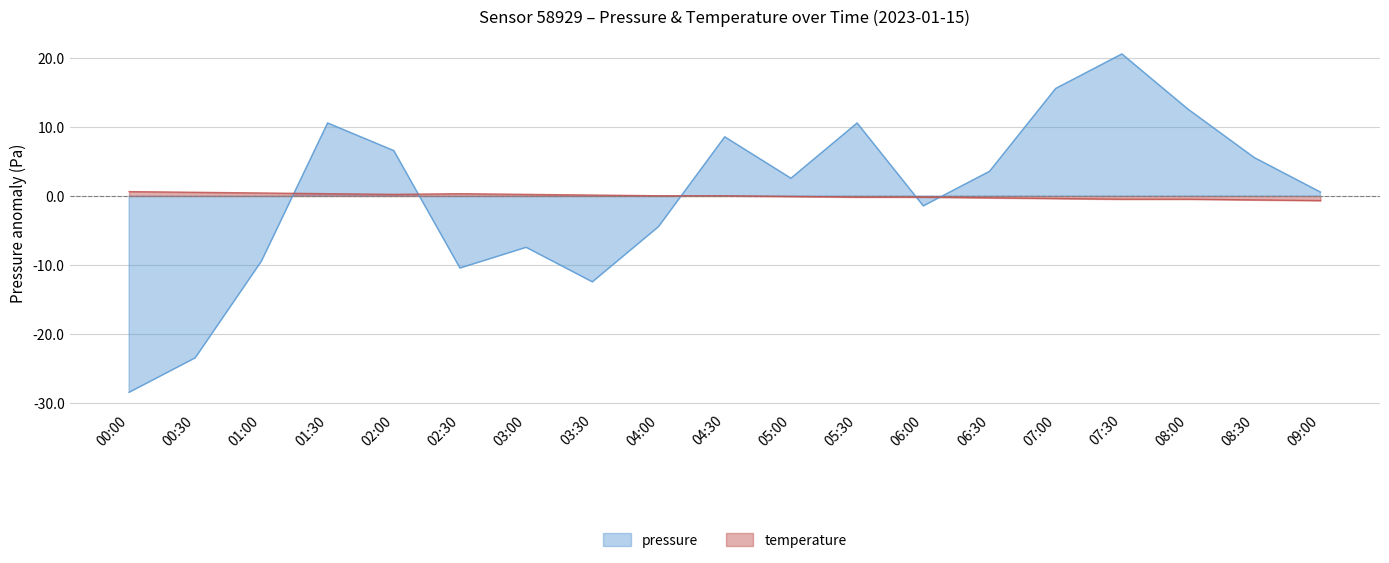

What is the difference between the maximum and minimum values in the temperature series?

1.3